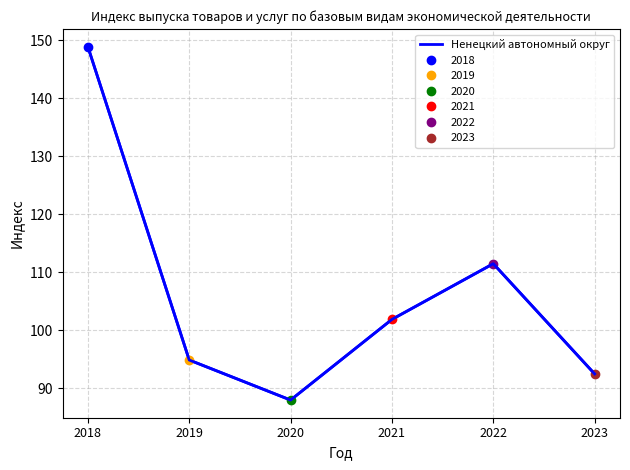

True or false: there are more than 0 points higher than both neighbors.

True